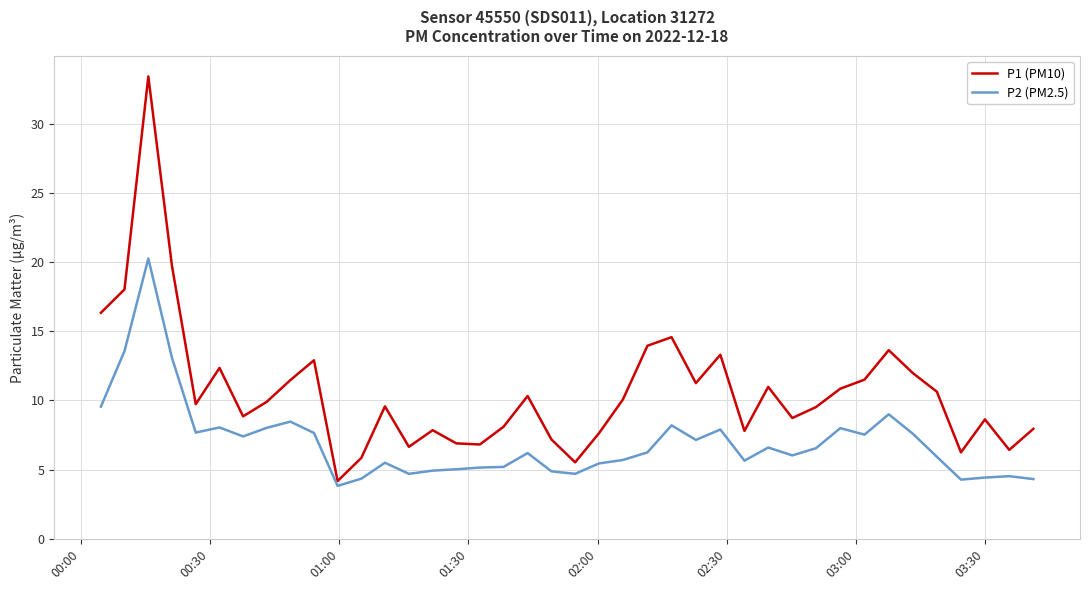

True or false: P2 (PM2.5) and P1 (PM10) intersect in this chart.

False